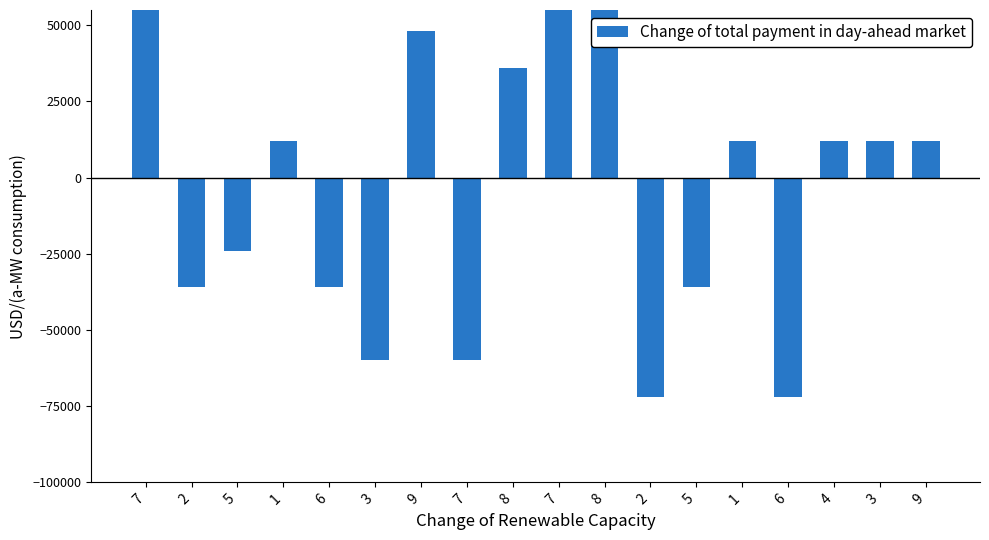

Are the bars horizontal?

No